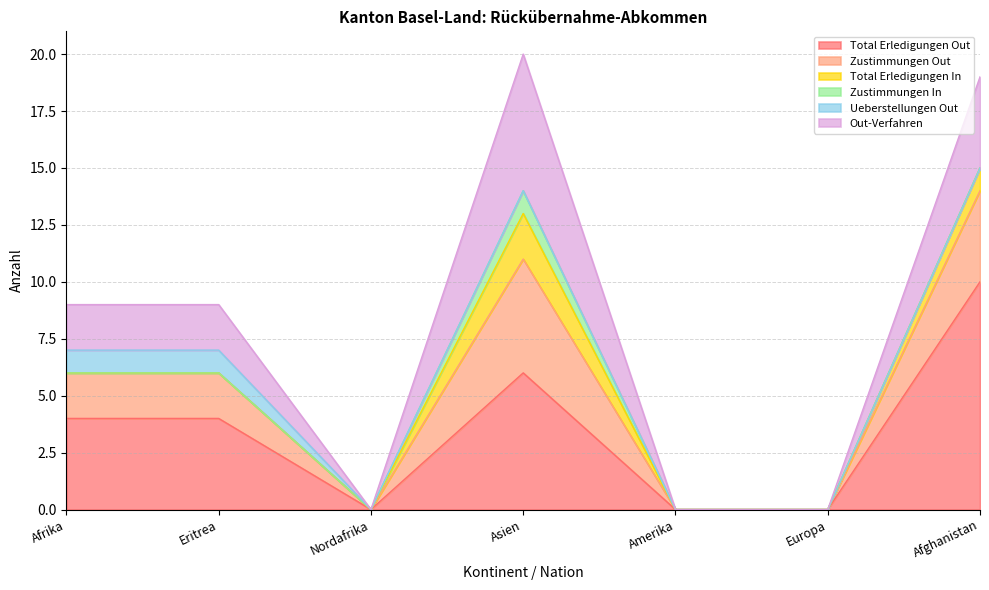

Reading left to right, transcribe all the data shown in this chart.

Total Erledigungen Out: Afrika=4	Eritrea=4	Nordafrika=0	Asien=6	Amerika=0	Europa=0	Afghanistan=10
Zustimmungen Out: Afrika=2	Eritrea=2	Nordafrika=0	Asien=5	Amerika=0	Europa=0	Afghanistan=4
Total Erledigungen In: Afrika=0	Eritrea=0	Nordafrika=0	Asien=2	Amerika=0	Europa=0	Afghanistan=1
Zustimmungen In: Afrika=0	Eritrea=0	Nordafrika=0	Asien=1	Amerika=0	Europa=0	Afghanistan=0
Ueberstellungen Out: Afrika=1	Eritrea=1	Nordafrika=0	Asien=0	Amerika=0	Europa=0	Afghanistan=0
Out-Verfahren: Afrika=2	Eritrea=2	Nordafrika=0	Asien=6	Amerika=0	Europa=0	Afghanistan=4